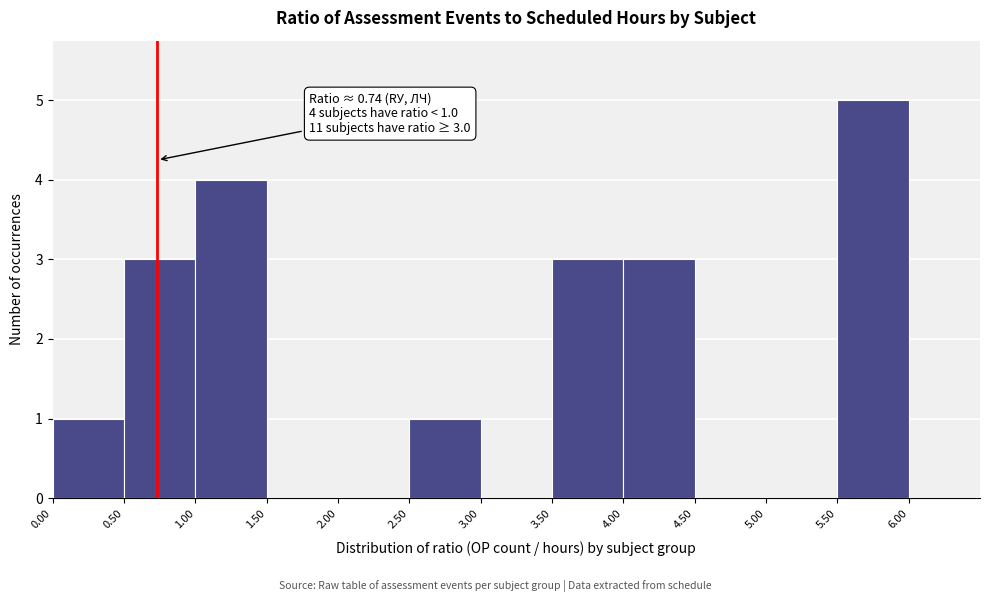

Which range on the x-axis has the tallest bar?

5.5 to 6.0